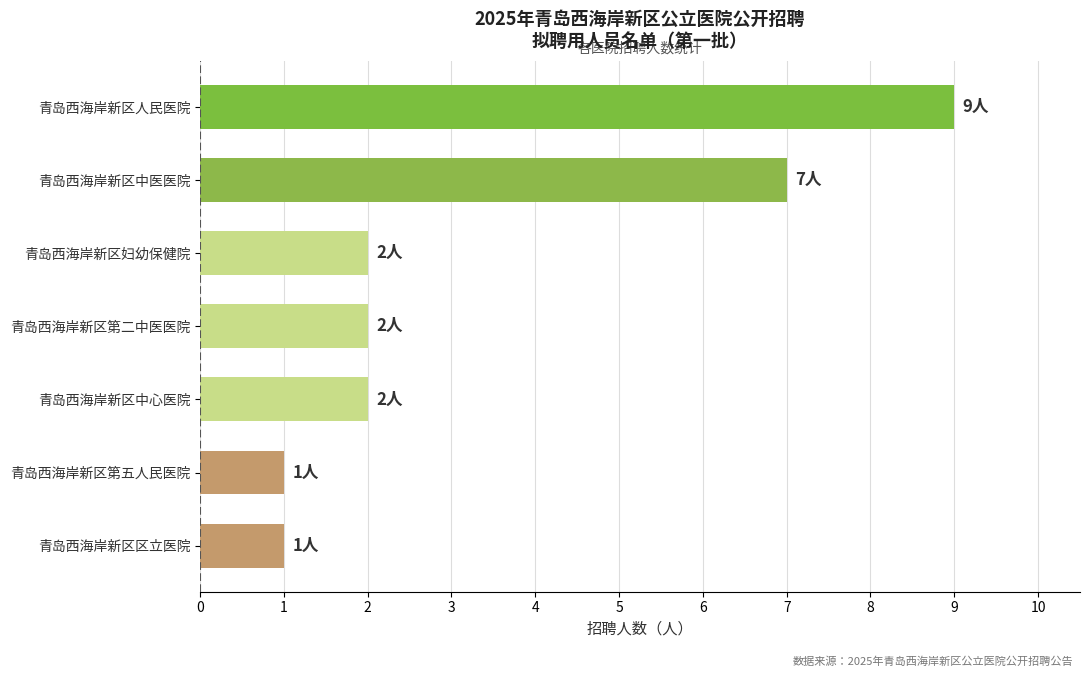

At which label is the value closest to 5?

青岛西海岸新区中医医院